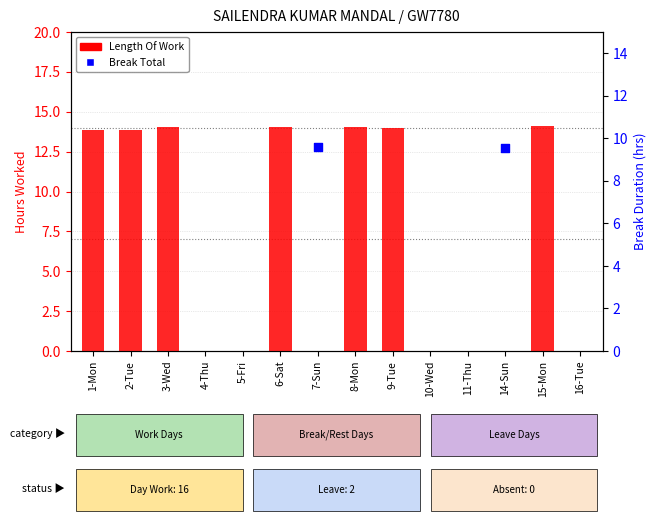

Which series has the largest total across all categories?

Length Of Work